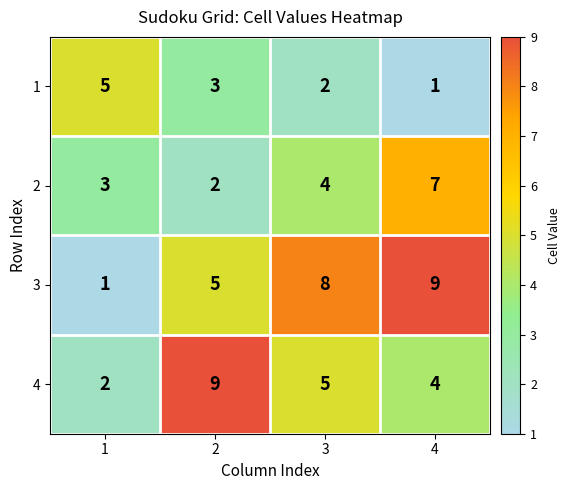

What is the total value across all series at 1?

11